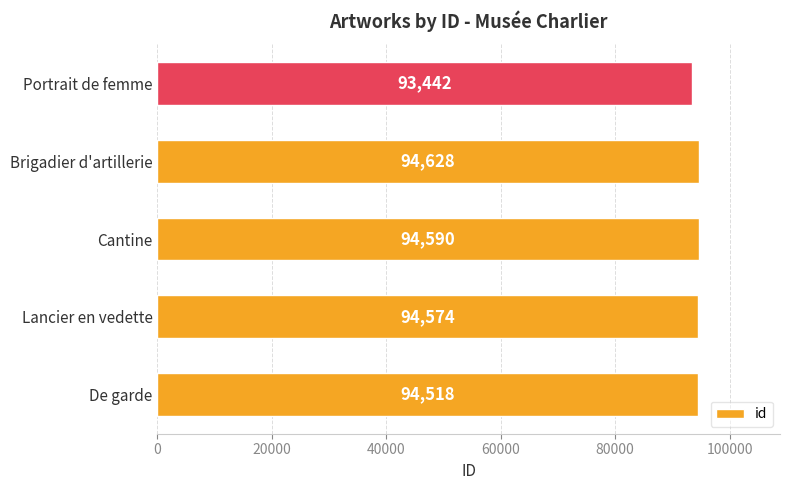

How many bars are there in total?

5